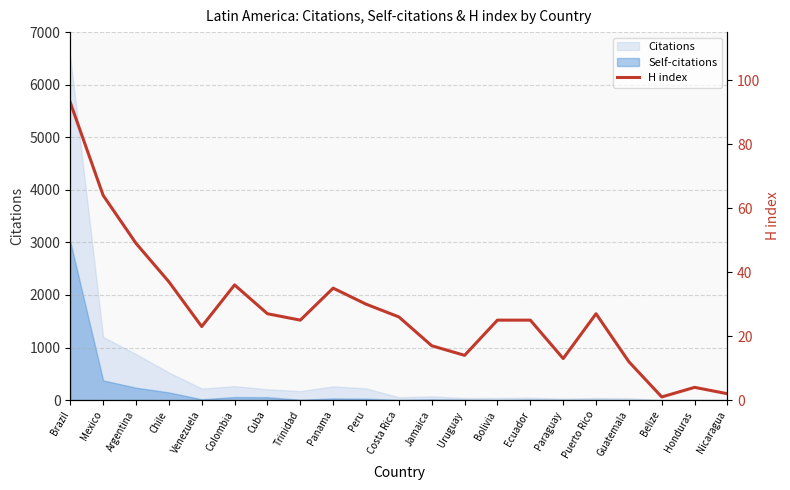

At which category does the chart reach its peak across all series?

Brazil